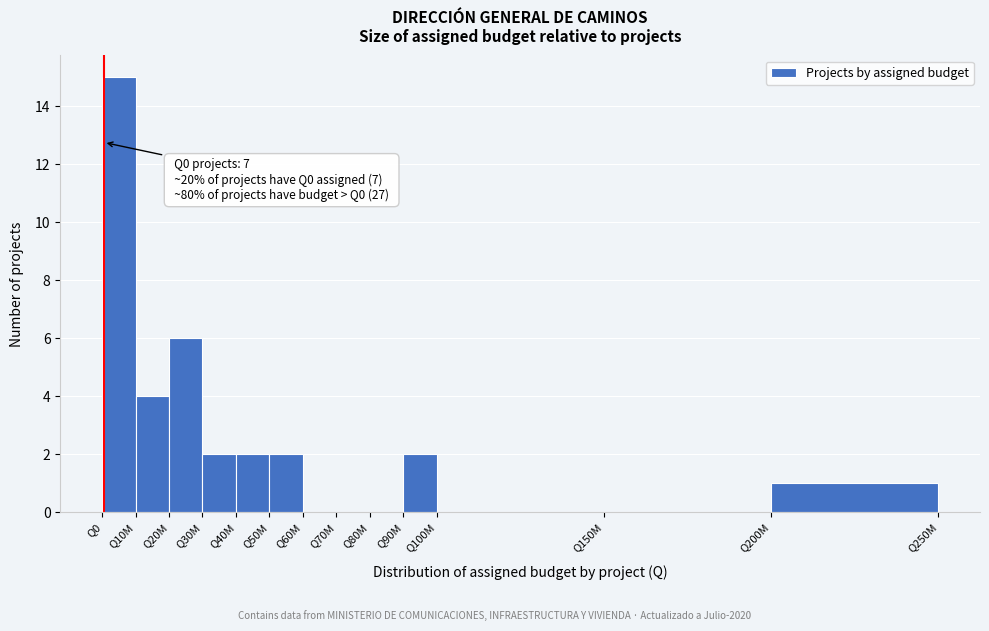

Reading right to left, extract all data points from this chart.

Q200M=1	Q150M=0	Q100M=0	Q90M=2	Q80M=0	Q70M=0	Q60M=0	Q50M=2	Q40M=2	Q30M=2	Q20M=6	Q10M=4	Q0=15